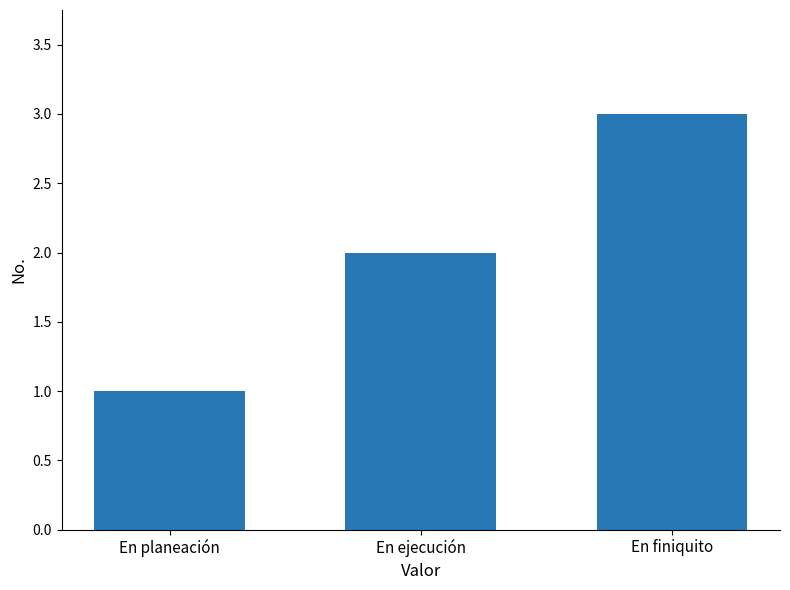

What is the greatest value displayed?

3